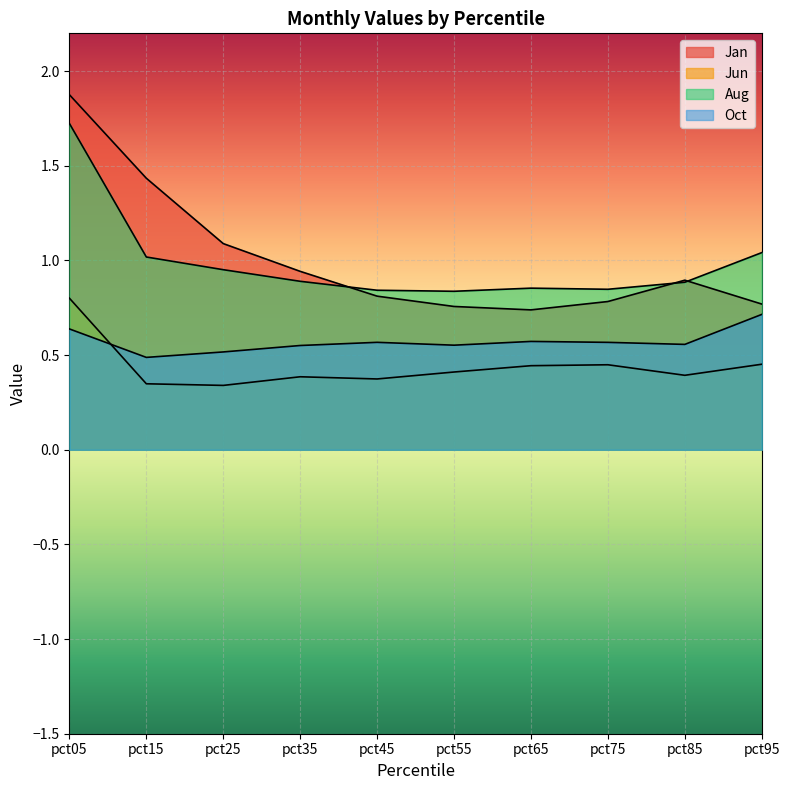

Between pct85 and pct45, which is larger?

pct85